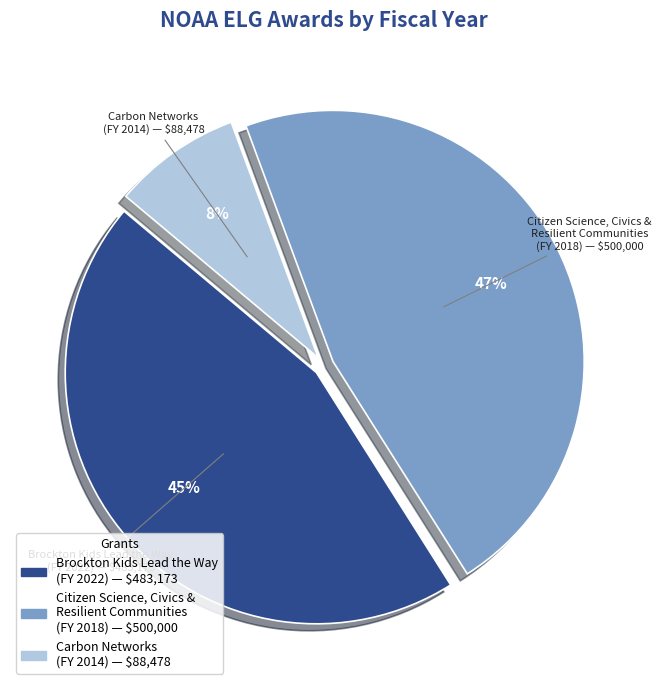

Which slice is the largest?

Citizen Science, Civics & Resilient Communities (FY 2018) — $500,000